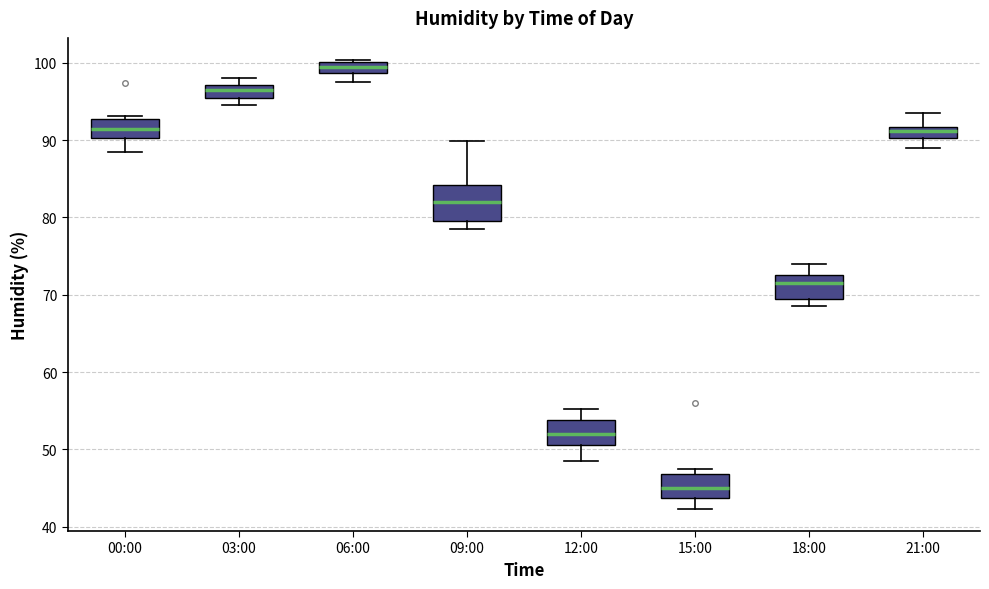

Where is the upper edge of the box for 03:00 on the y-axis? The values are not printed on the chart, so give them approximately, as read against the axis.

97